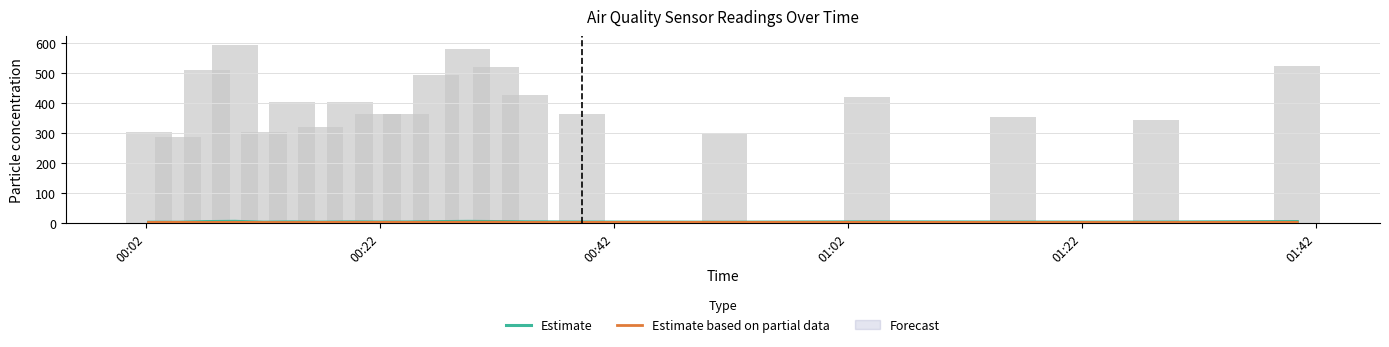

Does the chart contain any negative values?

No